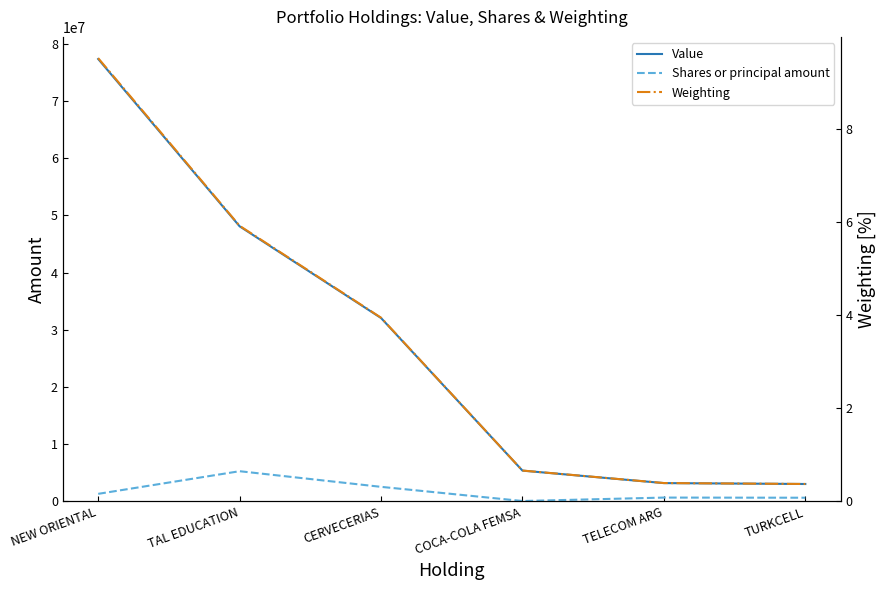

True or false: Weighting has more than 1 interior local peaks.

False